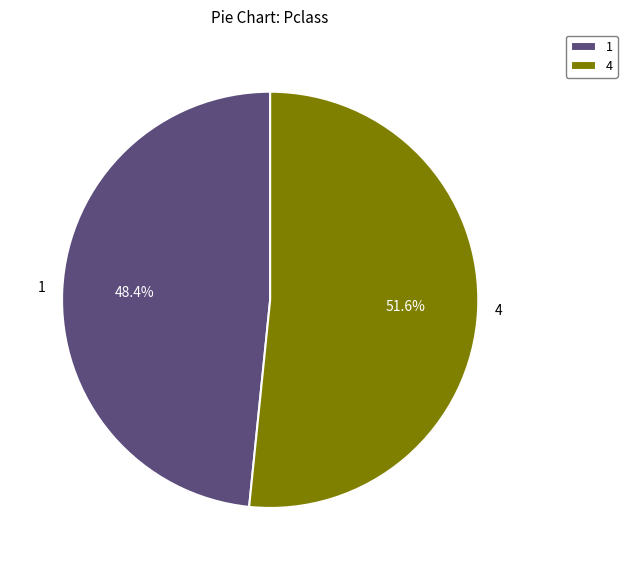

Does any single category account for the majority?

Yes